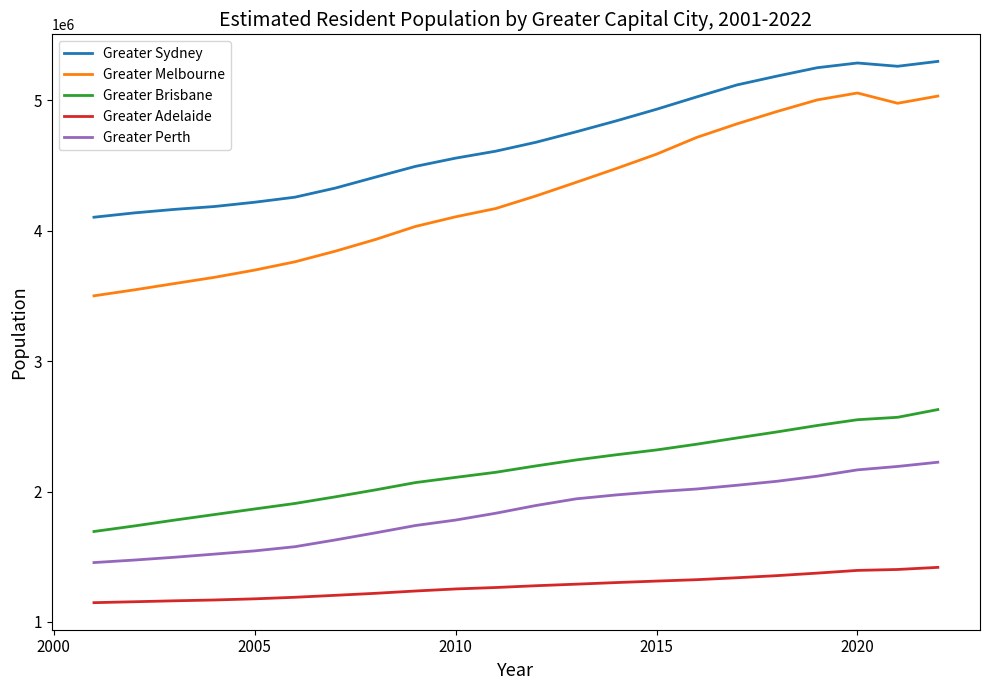

List the series in order of their peak value, lowest first.

Greater Adelaide, Greater Perth, Greater Brisbane, Greater Melbourne, Greater Sydney